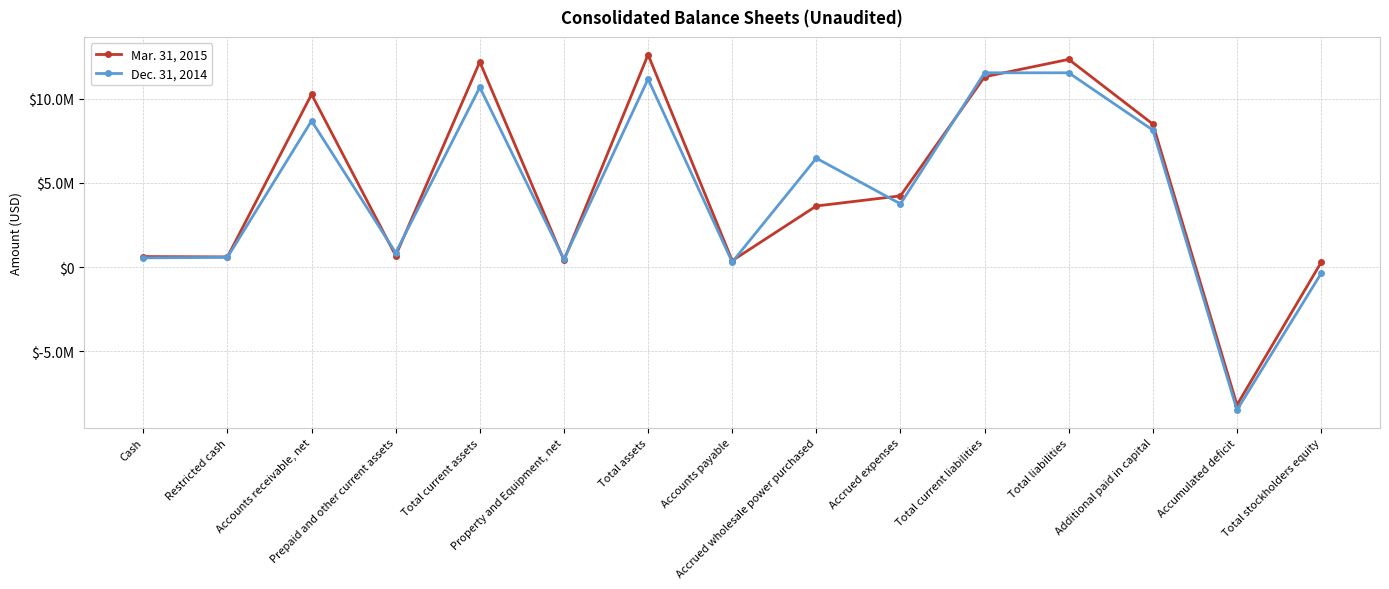

The value of Dec. 31, 2014 at Additional paid in capital is 4386702. True or false?

False